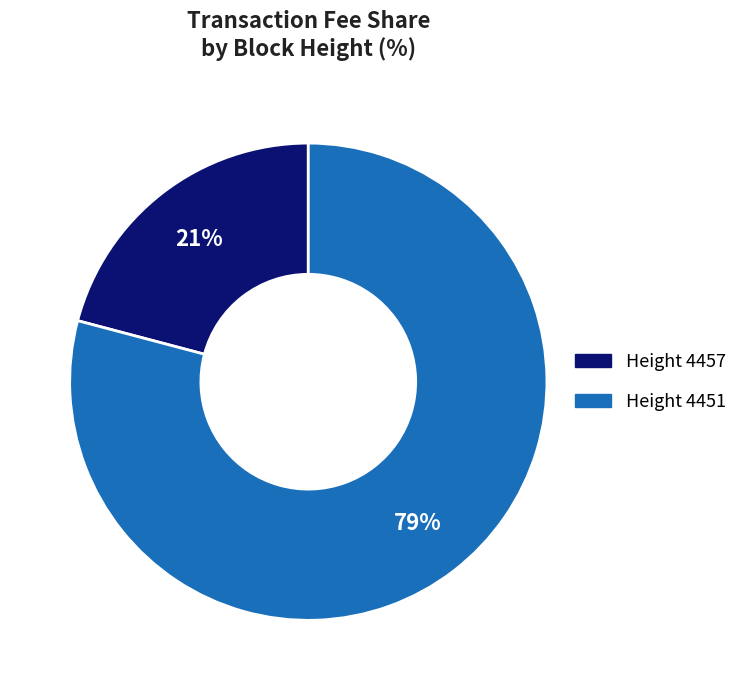

Is there a majority slice in this chart?

Yes